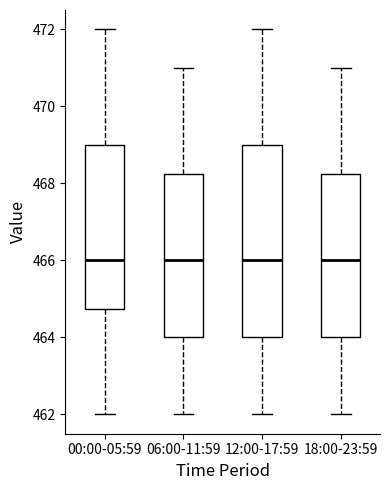

Where is the lower edge of the box for 00:00-05:59 on the y-axis? The values are not printed on the chart, so give them approximately, as read against the axis.

464.8